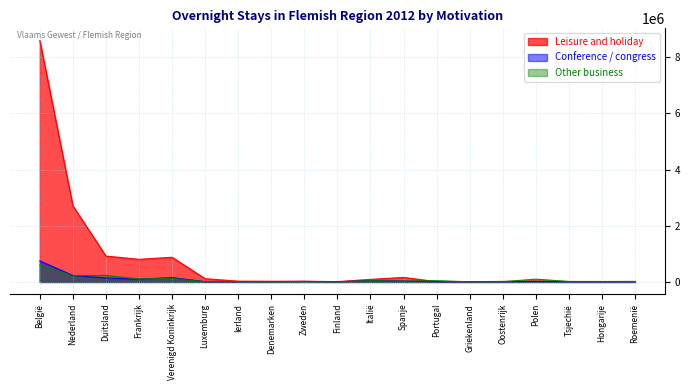

Is the value of Leisure and holiday at Ierland greater than the value of Conference / congress at Zweden?

Yes